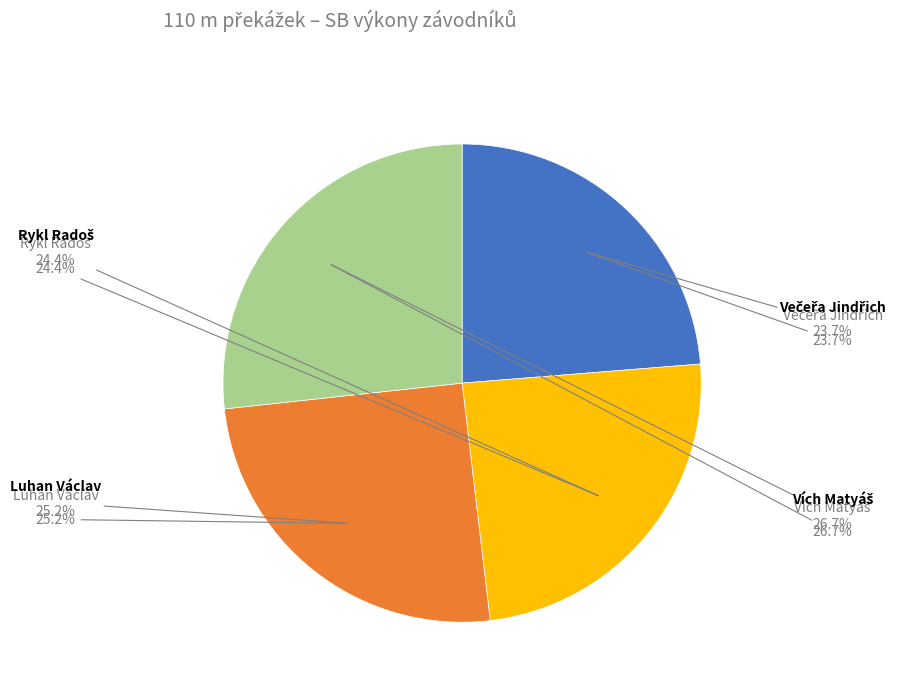

To the nearest percent, what percentage of the pie is Vích Matyáš?

27%